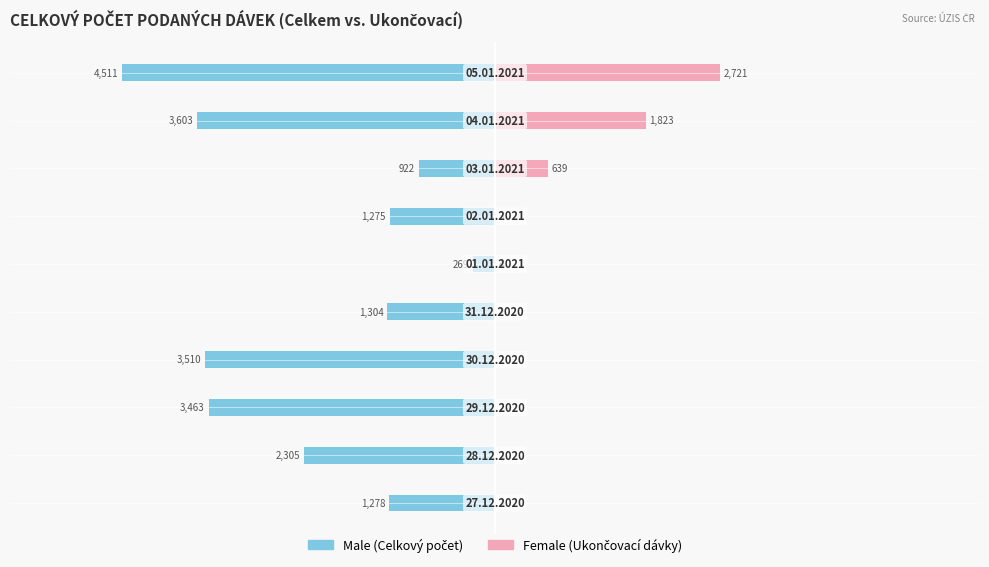

Is it true that Female equals 0.0 at −0.5?

False